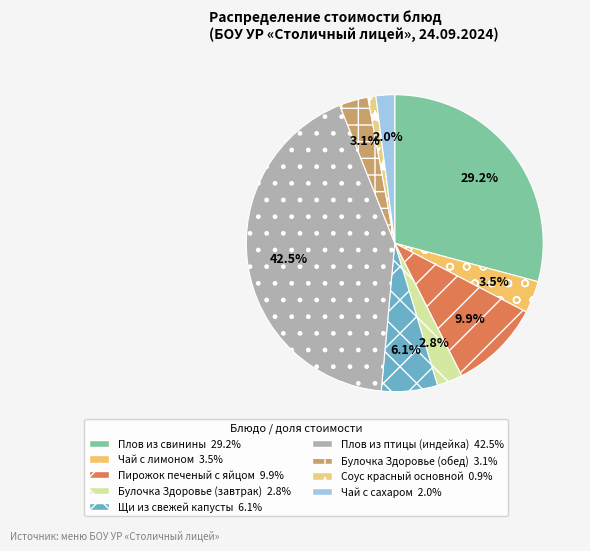

Does Плов из птицы (индейка) account for over 50% of the chart?

No